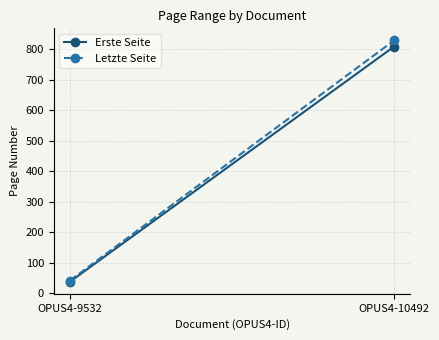

True or false: Letzte Seite has a value of 828 at OPUS4-10492.

True